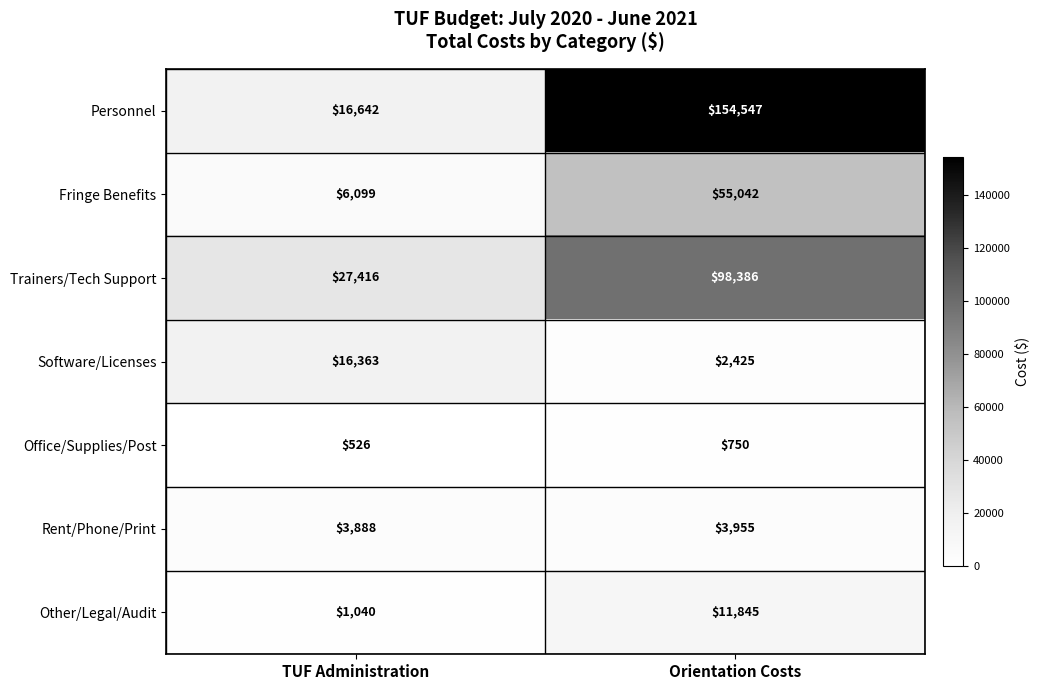

How many categories are shown in the chart?

2